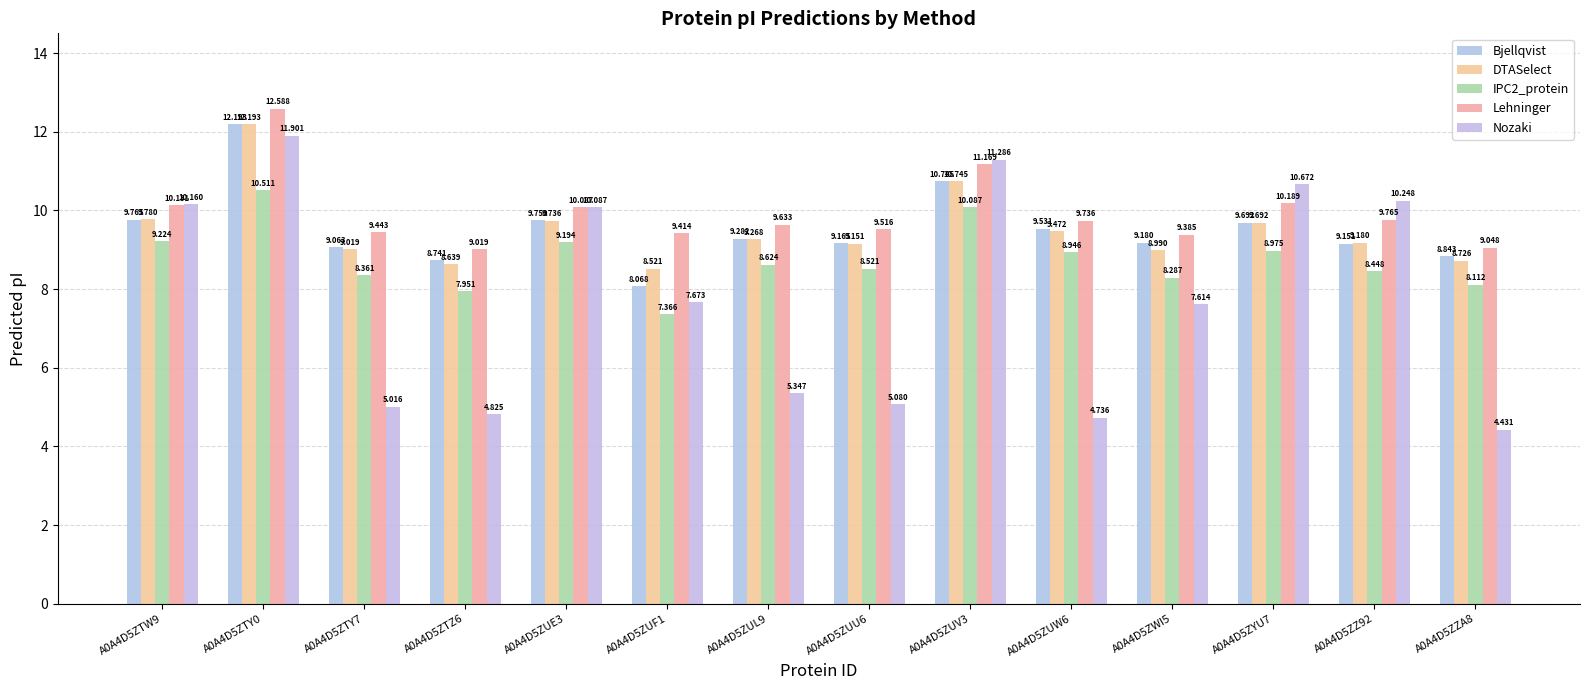

List the labels in order of DTASelect value, smallest first.

A0A4D5ZUF1, A0A4D5ZTZ6, A0A4D5ZZA8, A0A4D5ZWI5, A0A4D5ZTY7, A0A4D5ZUU6, A0A4D5ZZ92, A0A4D5ZUL9, A0A4D5ZUW6, A0A4D5ZYU7, A0A4D5ZUE3, A0A4D5ZTW9, A0A4D5ZUV3, A0A4D5ZTY0